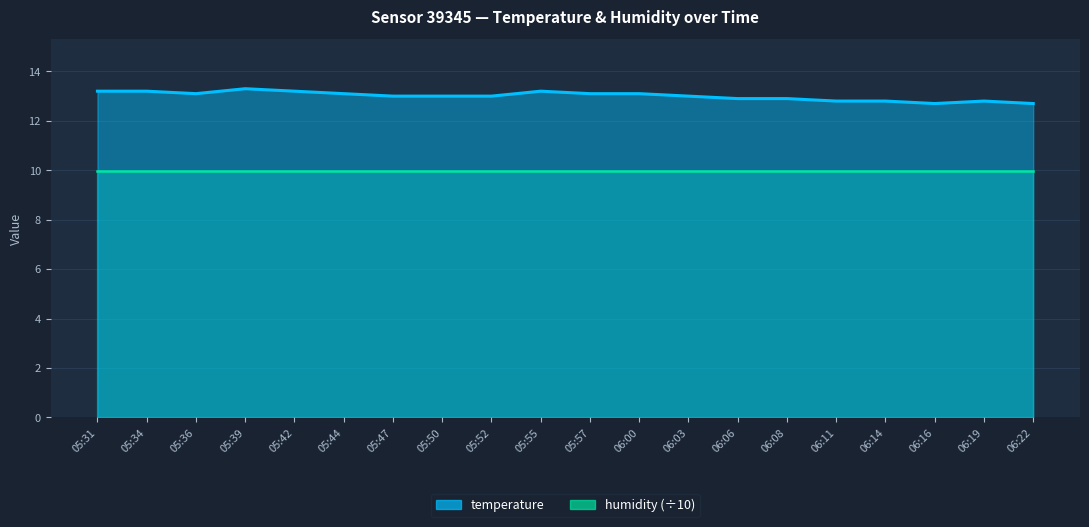

List the labels in order of value, smallest first.

06:16, 06:22, 06:11, 06:14, 06:19, 06:06, 06:08, 05:47, 05:50, 05:52, 06:03, 05:36, 05:44, 05:57, 06:00, 05:31, 05:34, 05:42, 05:55, 05:39